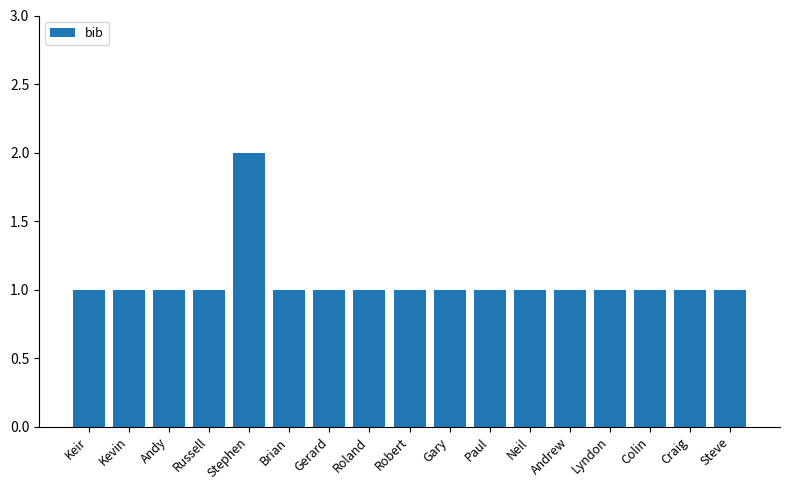

What is the average value?

1